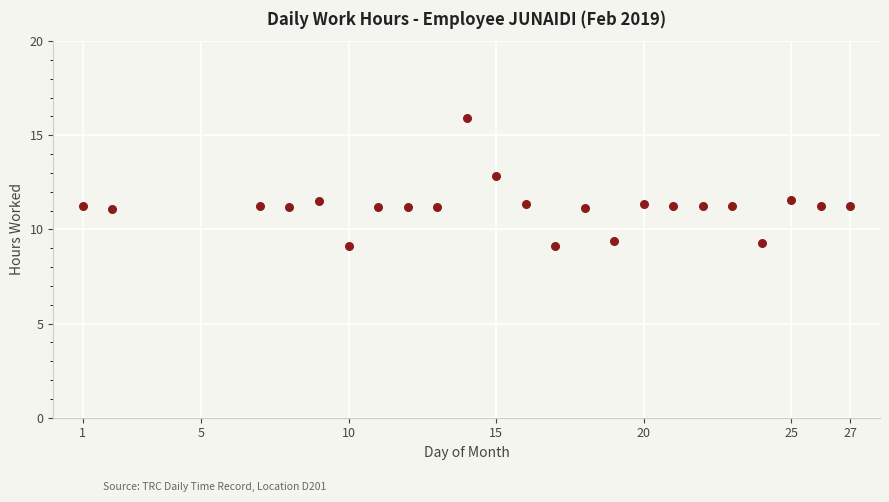

What is the range of Y values (max minus min)?

6.8